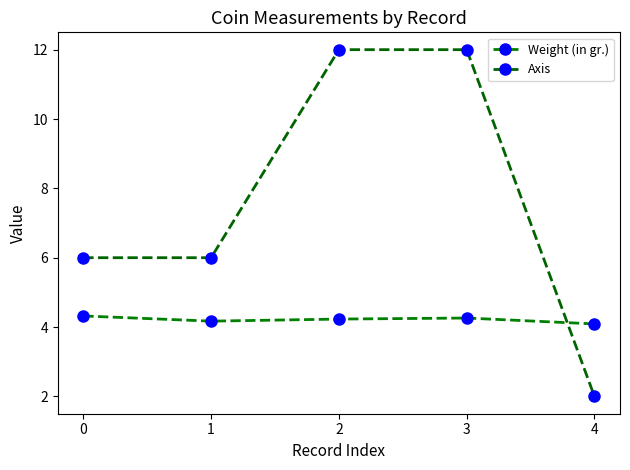

Which series has the largest total across all categories?

Axis